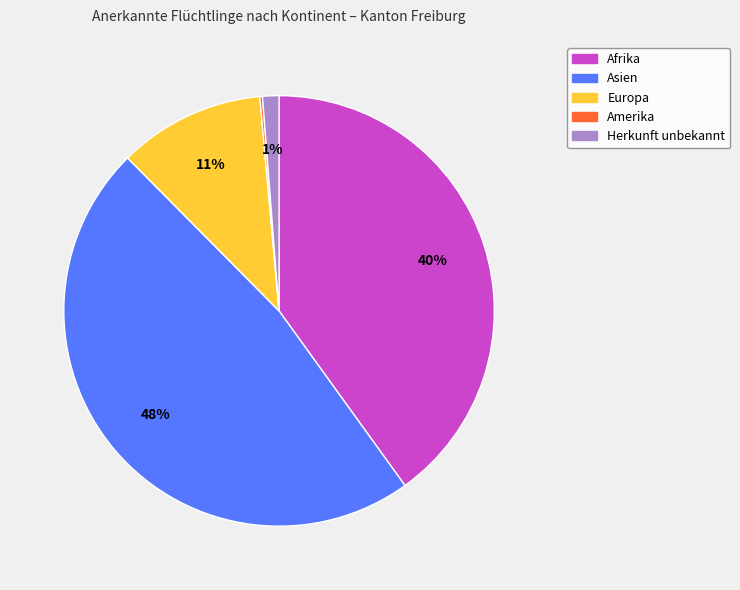

Between Afrika and Europa, which is larger?

Afrika